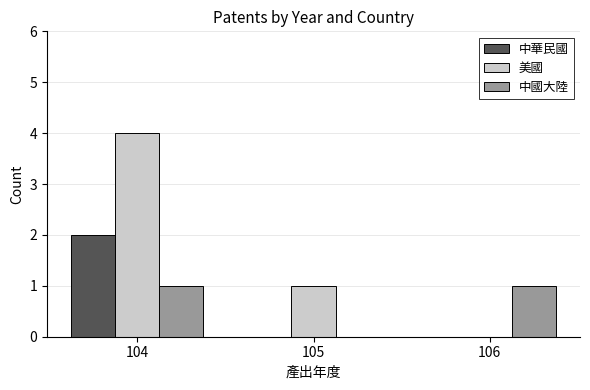

What is the sum of all 美國 values?

5